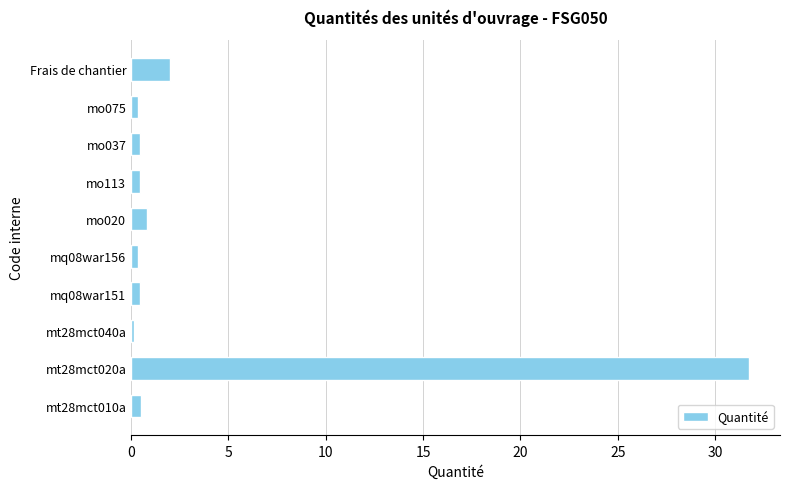

True or false: the data shows 0.5 at mo037.

True